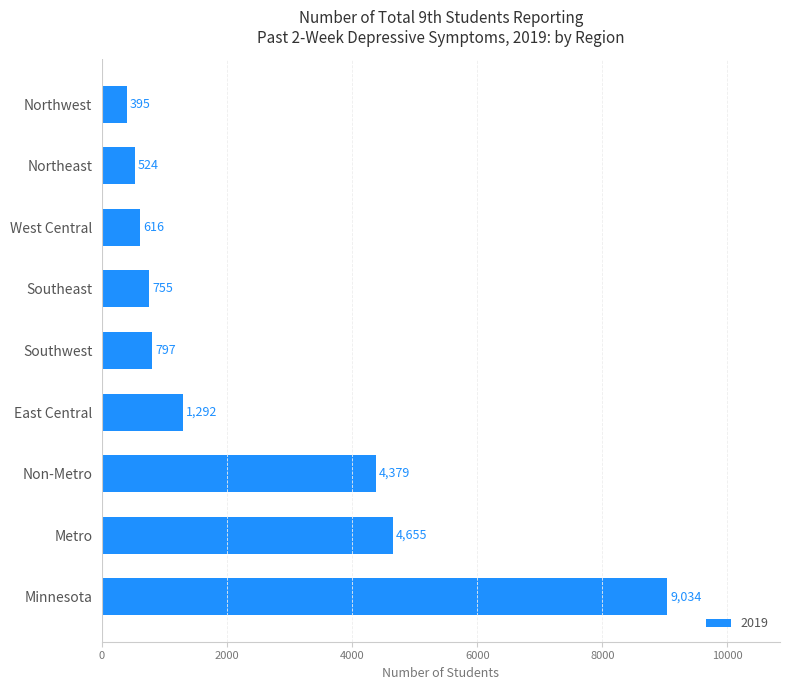

Reading bottom to top, what are all the values shown in this chart?

9034	4655	4379	1292	797	755	616	524	395